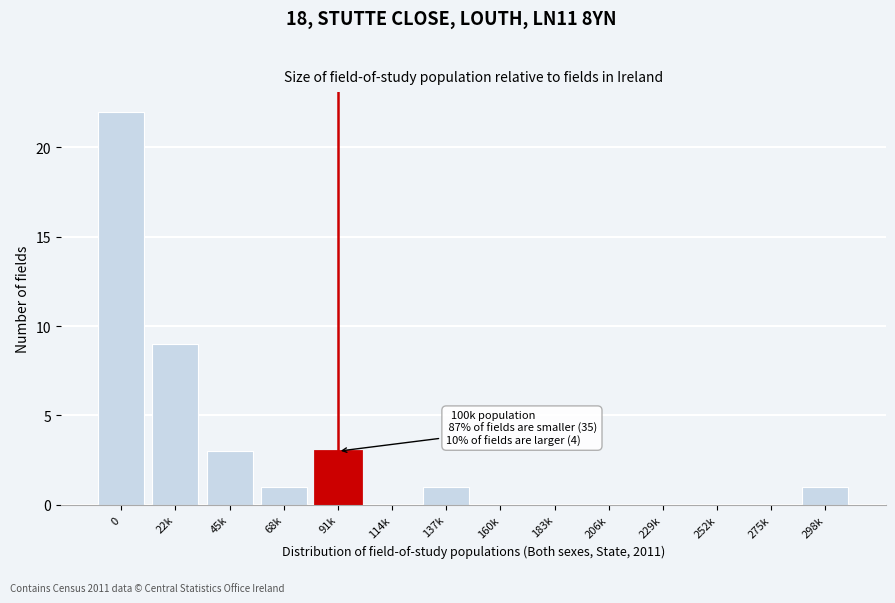

Reading left to right, extract all data points from this chart.

0=22	22k=9	45k=3	68k=1	91k=3	114k=0	137k=1	160k=0	183k=0	206k=0	229k=0	252k=0	275k=0	298k=1